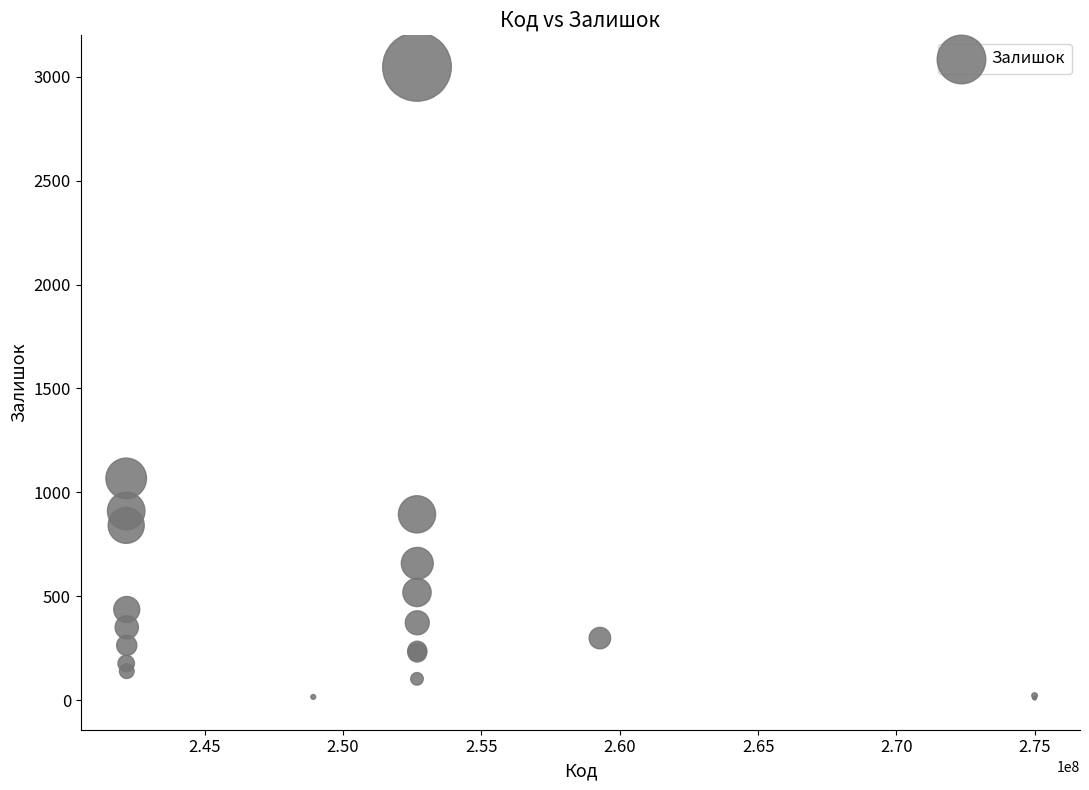

What Y value in the scatter plot is closest to 1528?

1067